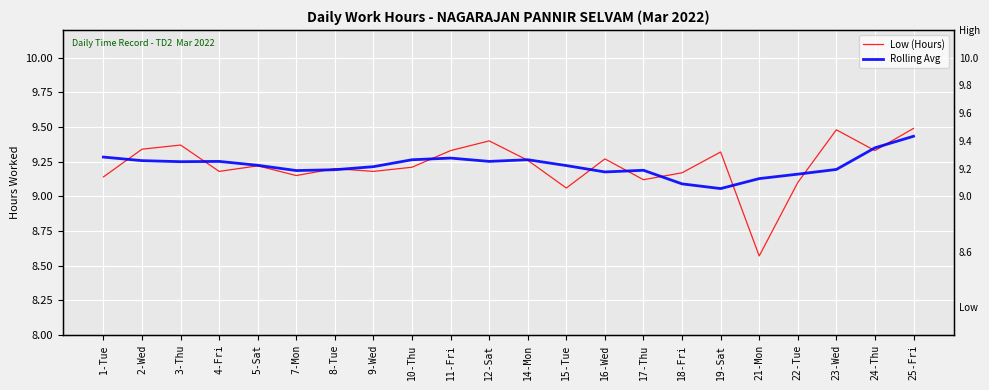

List the series in order of their overall mean, lowest first.

Low (Hours), Rolling Avg